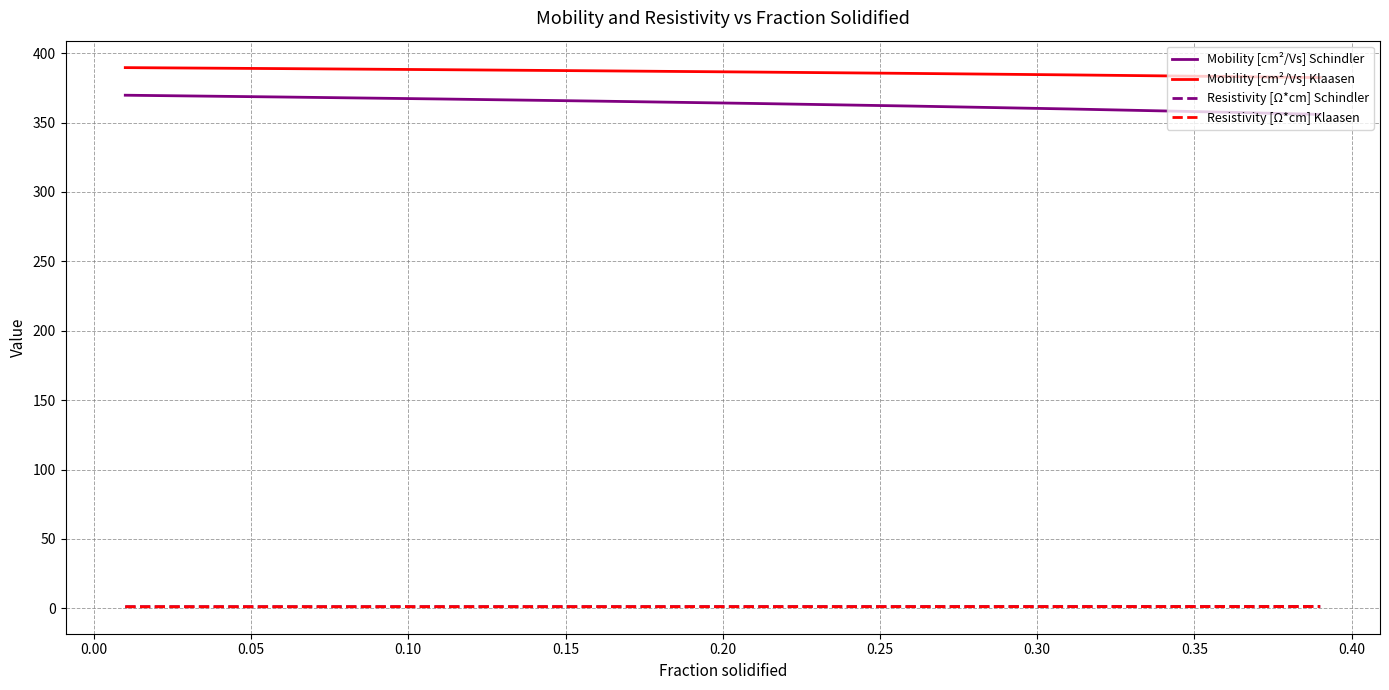

What is the maximum value shown in the chart?

389.6